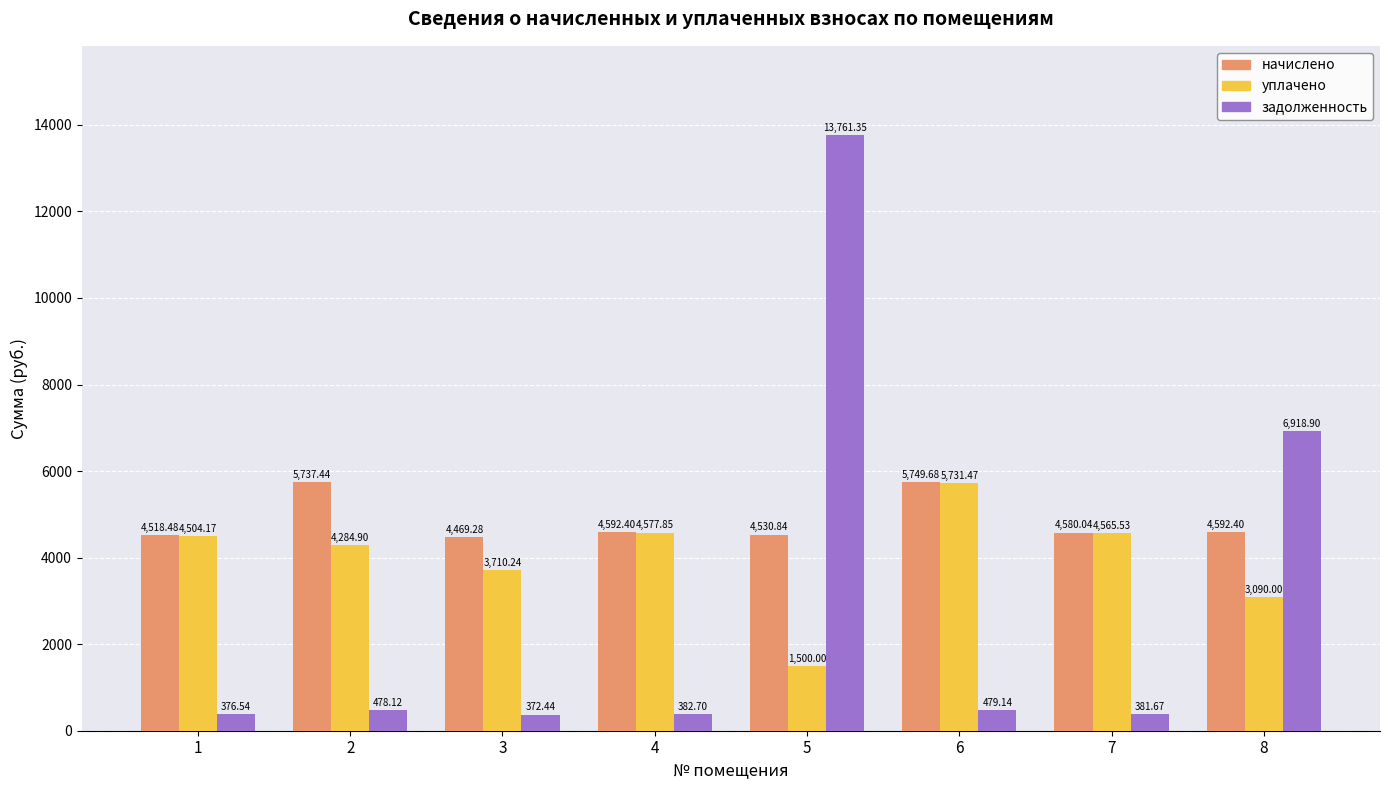

What is the value of the начислено bar at the 8th from the left?

4592.4